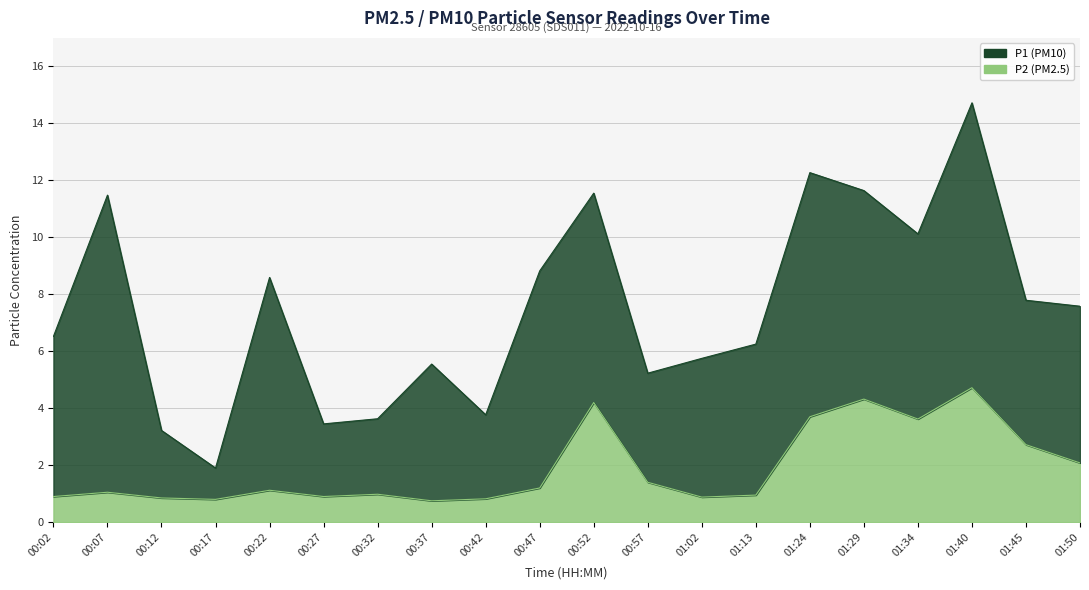

What is the label of the 5th point from the left?

00:22